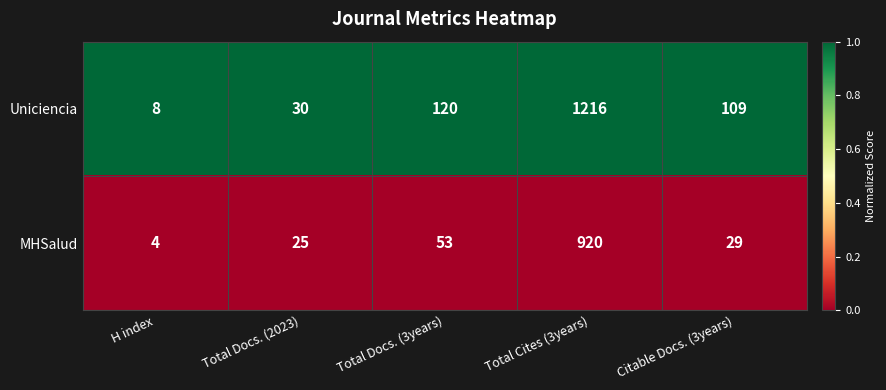

Reading left to right, extract all data points from this chart.

Uniciencia: 8	30	120	1216	109
MHSalud: 4	25	53	920	29